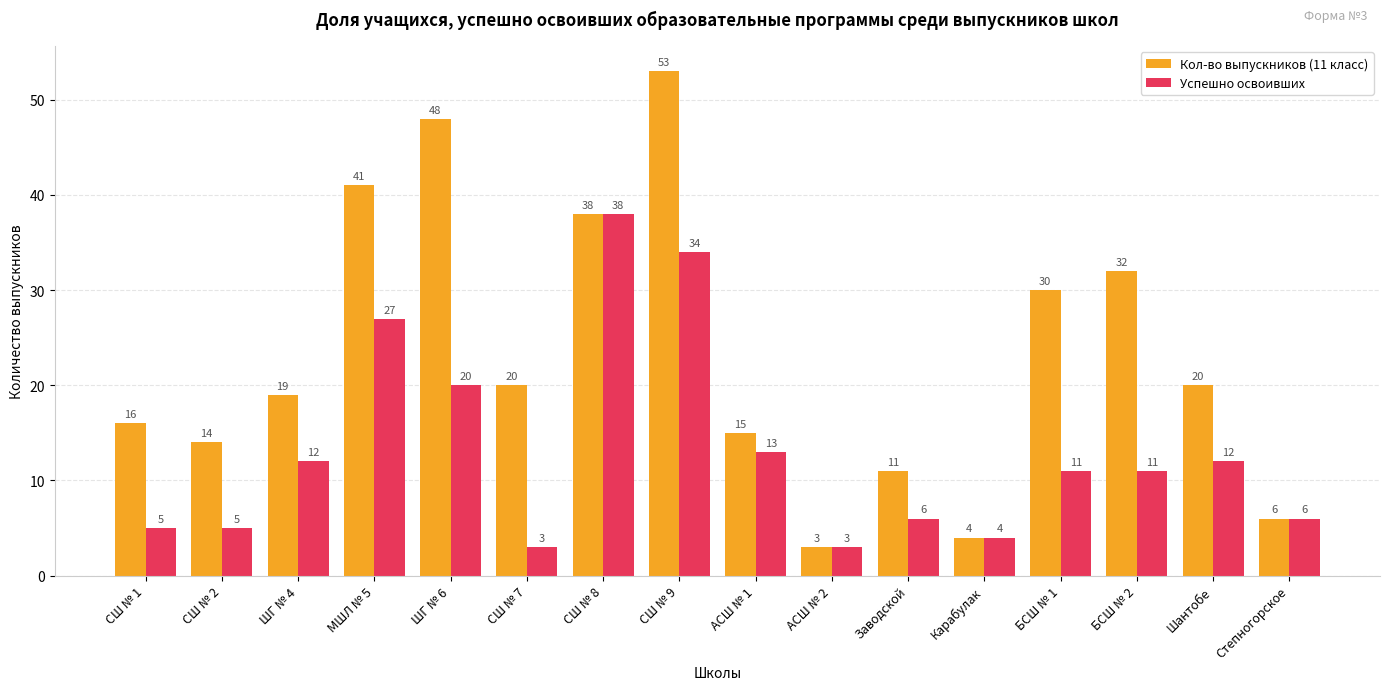

Is it true that Успешно освоивших equals 7 at Карабулак?

False